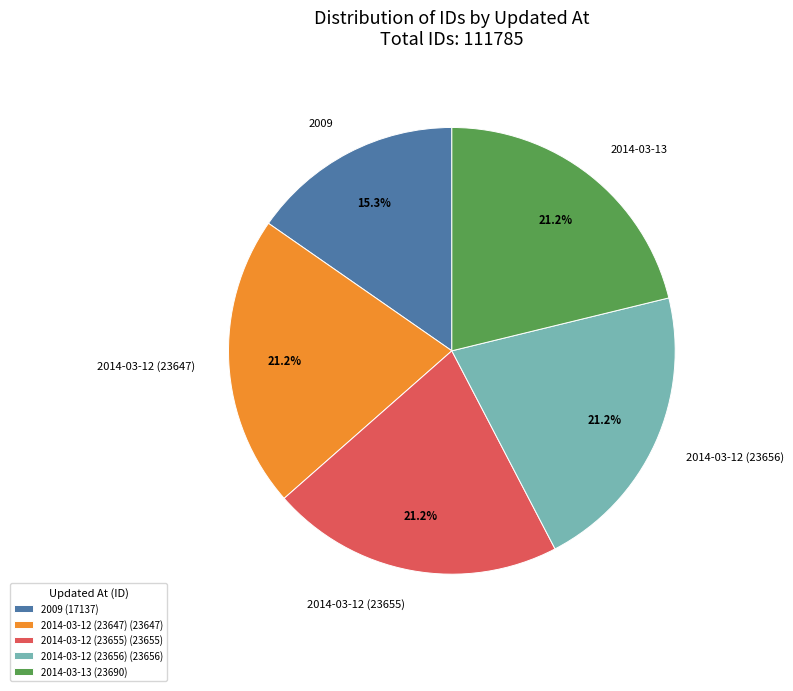

Is there any slice that represents more than half of the pie?

No